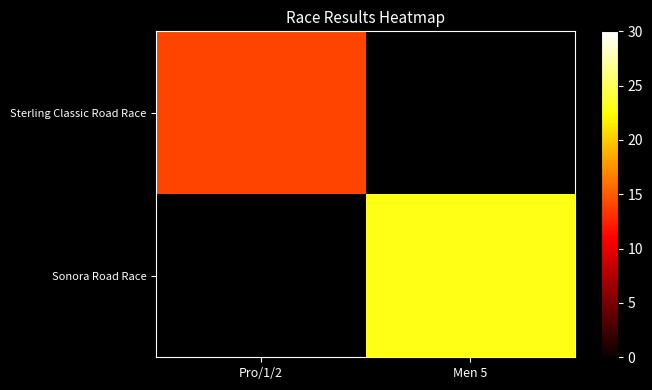

True or false: Sterling Classic Road Race has a value of 14.0 at Pro/1/2.

True